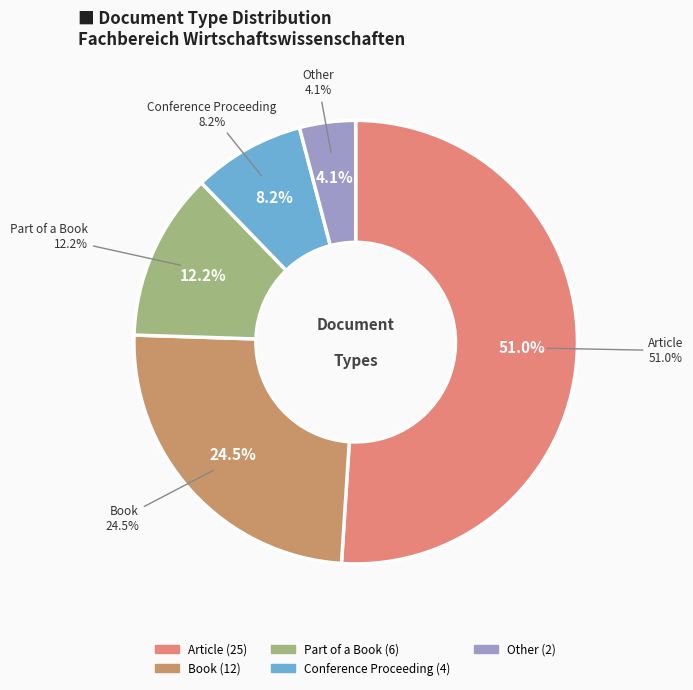

To the nearest percent, what is the difference between the largest and smallest slice percentages?

47%